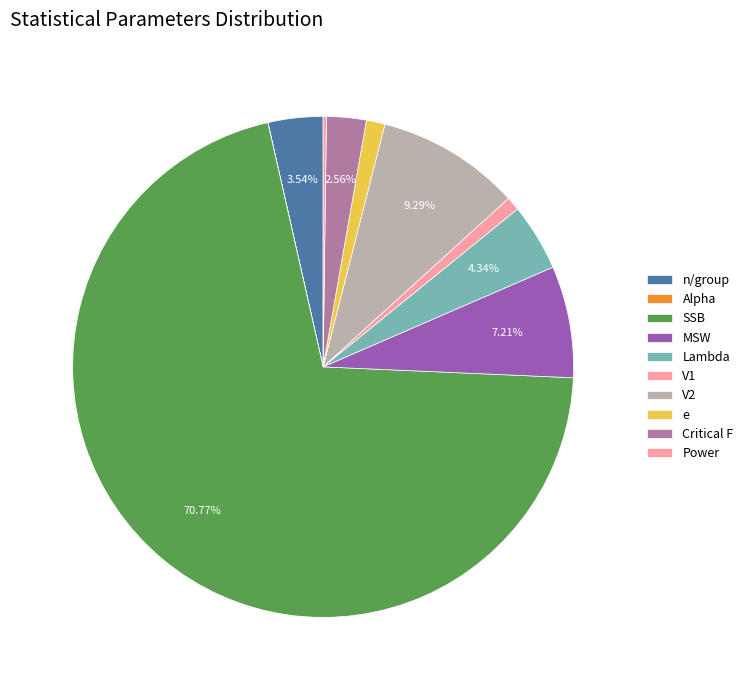

Which slice is the smallest?

Alpha